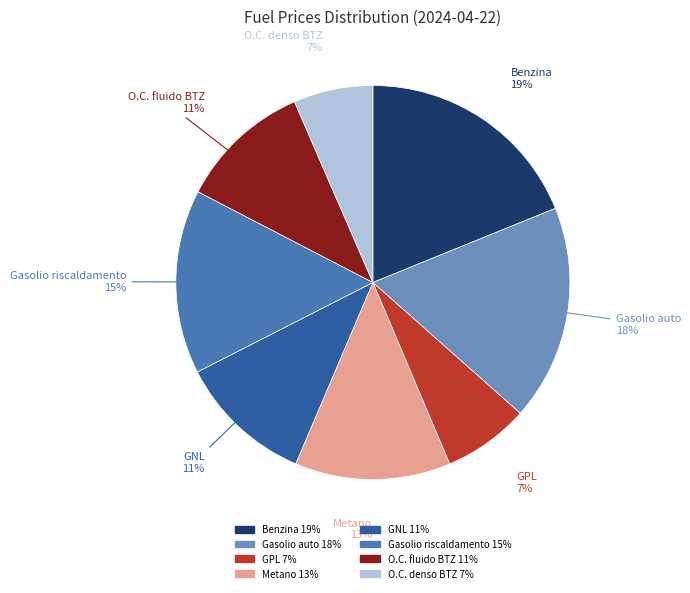

Does GPL represent more than half of the total?

No